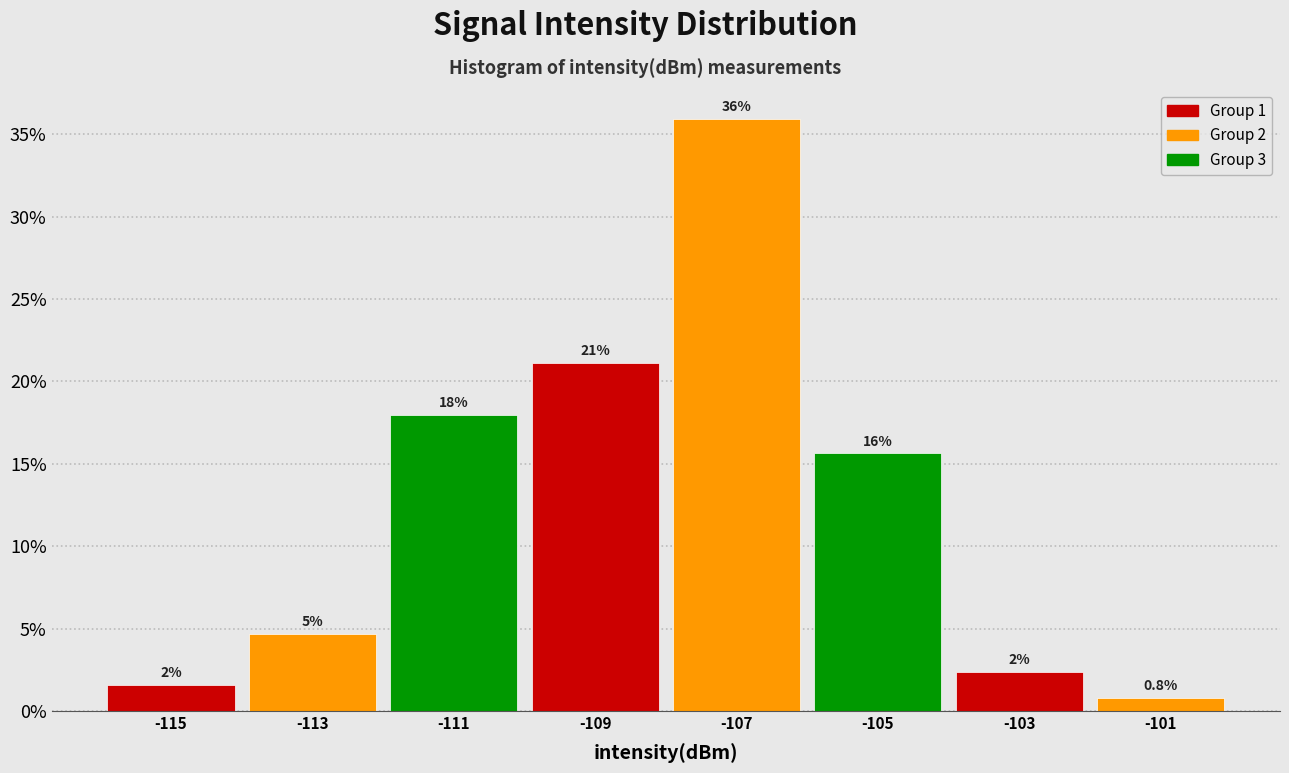

Over which range of the x-axis is the bar tallest?

-108 to -106